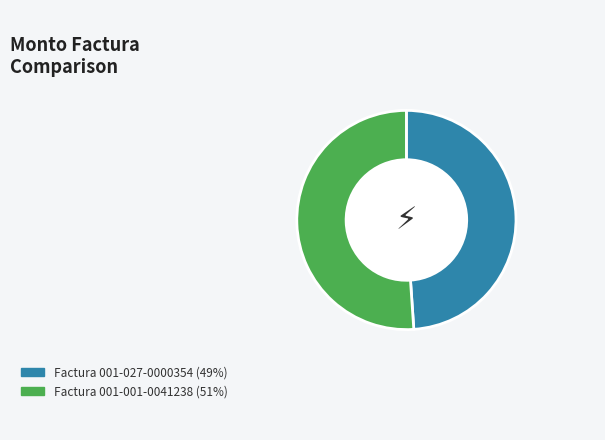

Do Factura 001-027-0000354 (49%) and Factura 001-001-0041238 (51%) together represent more than half of the pie?

Yes